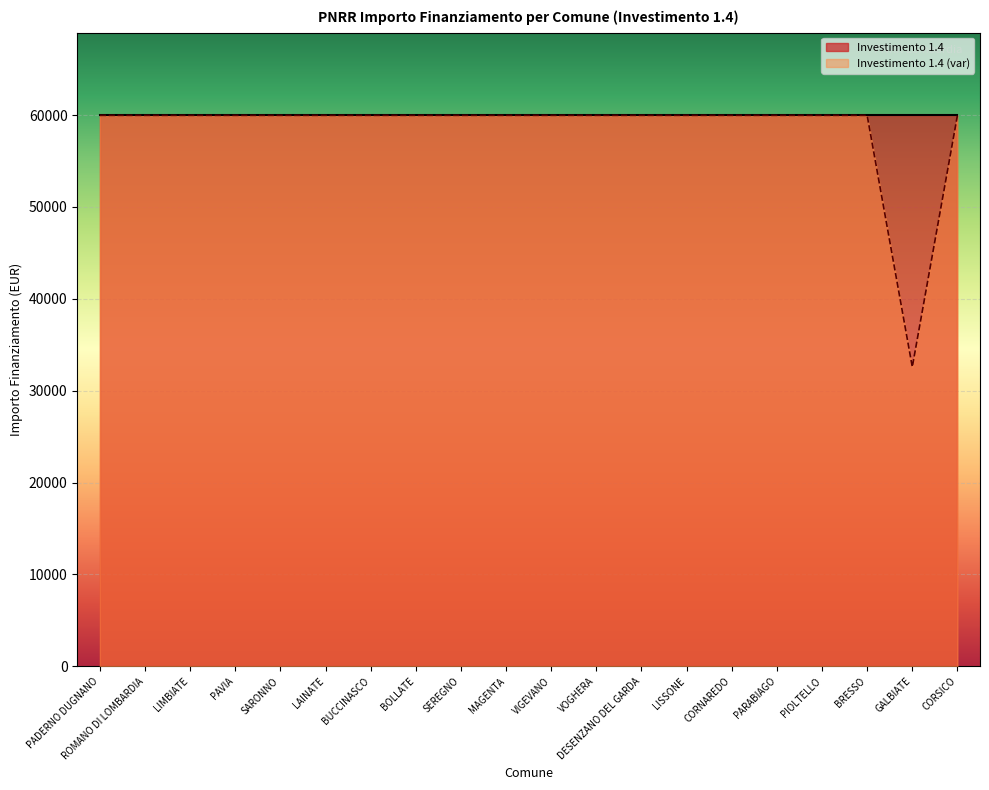

What position from the right is PARABIAGO?

5